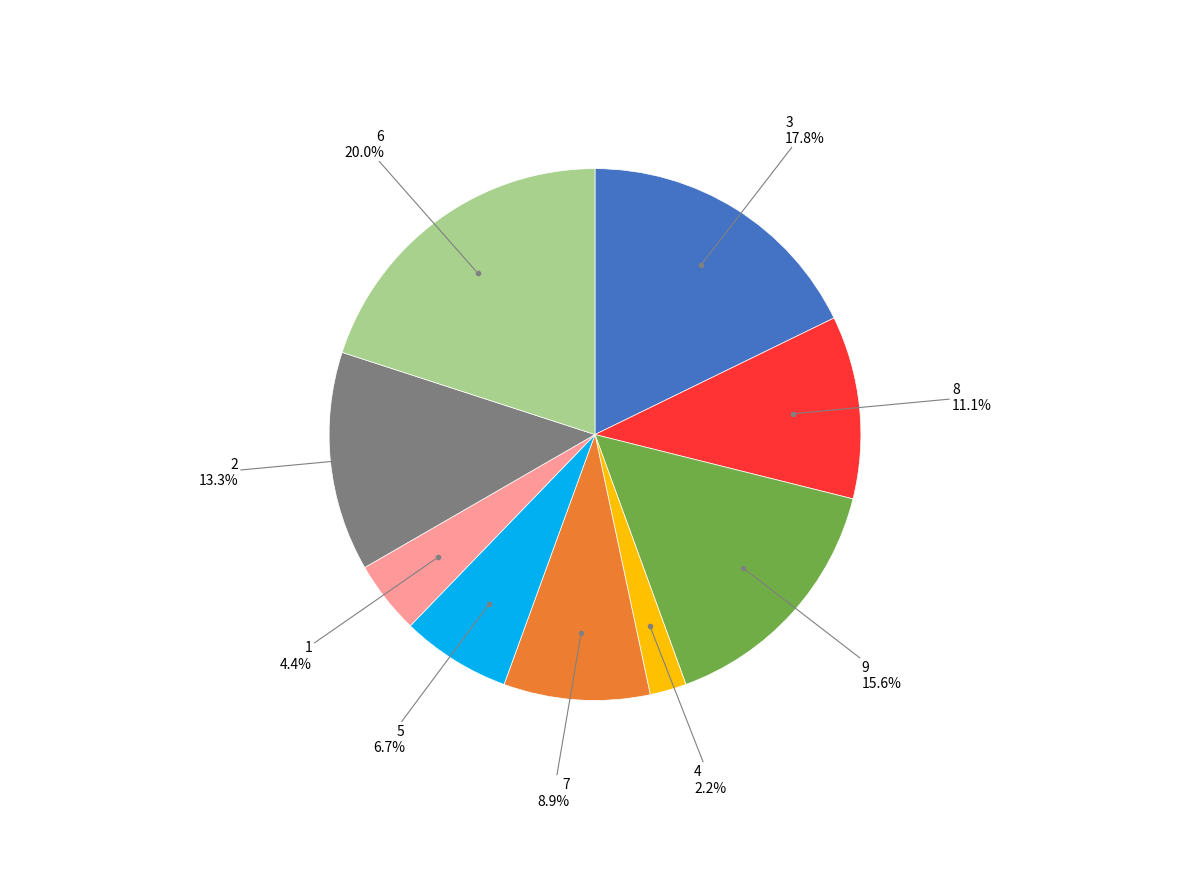

Is the sum of 3 and 9 greater than half?

No